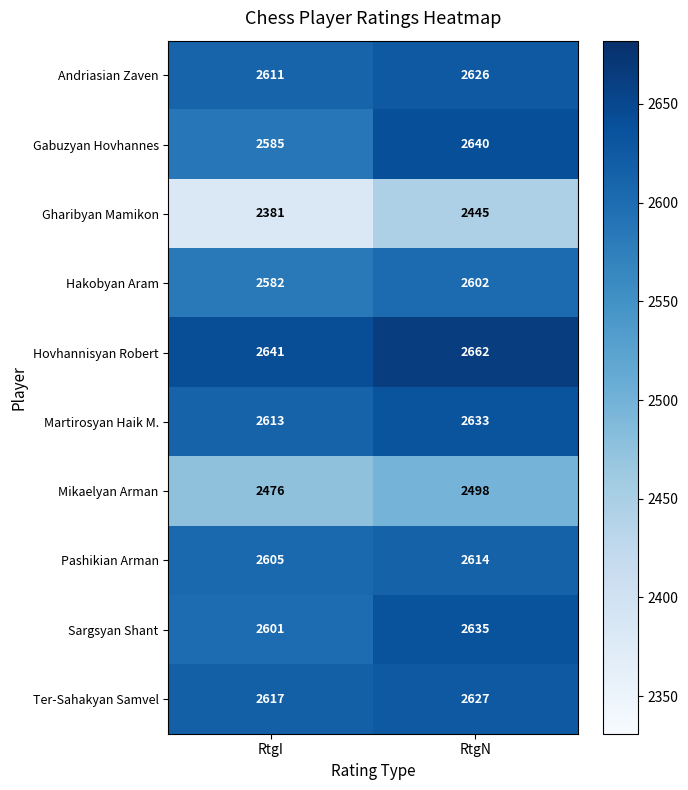

The value of Hakobyan Aram at RtgI is 3645. True or false?

False